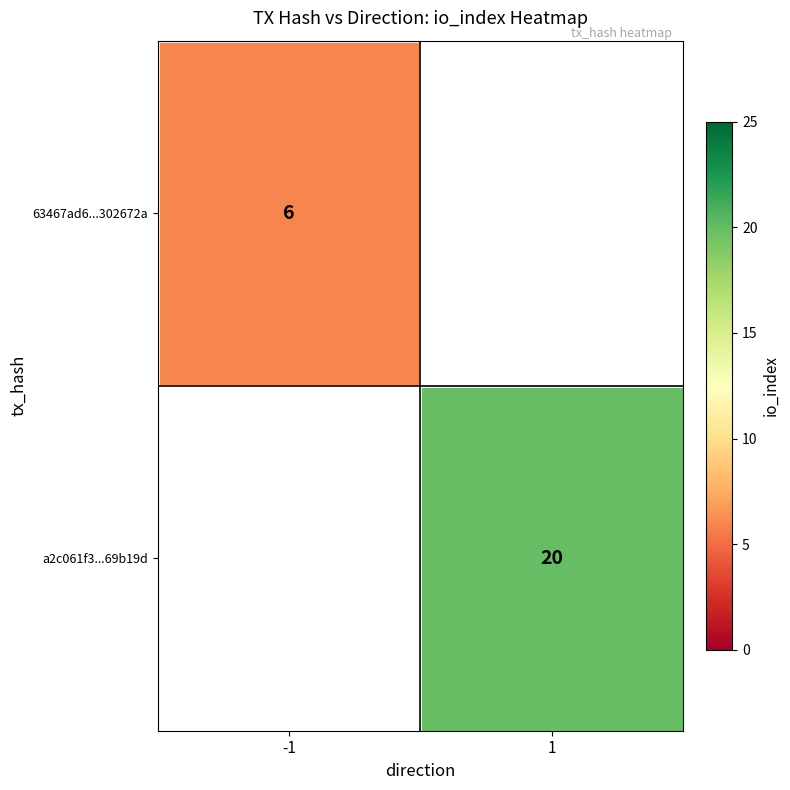

The value of a2c061f3...69b19d at 1 is 12. True or false?

False